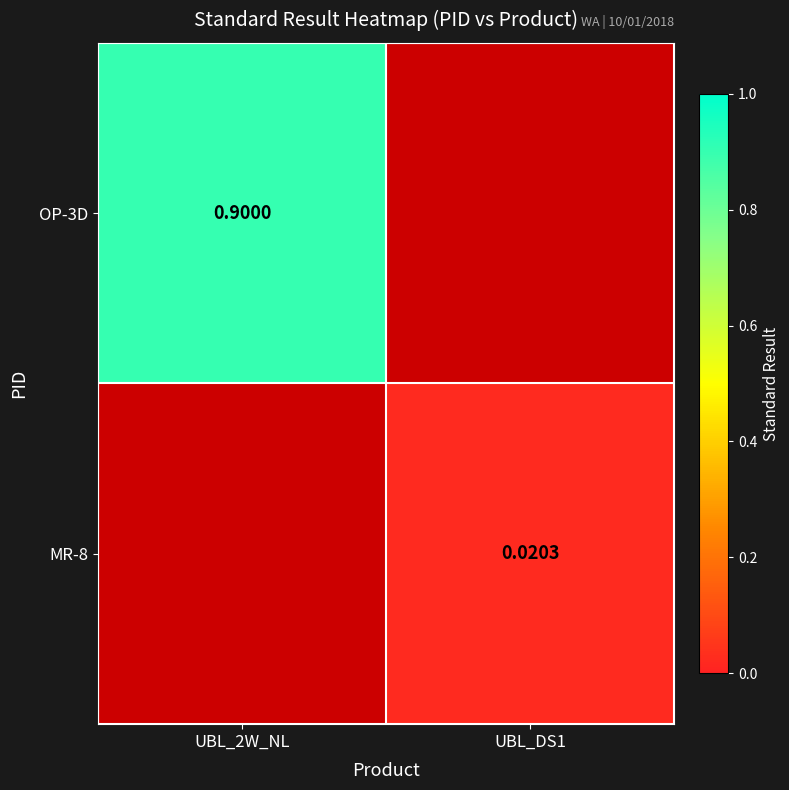

Is the value of OP-3D at UBL_2W_NL greater than the value of MR-8 at UBL_DS1?

Yes